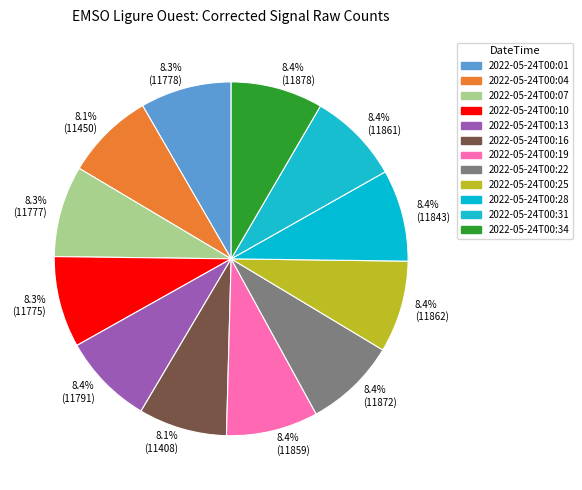

To the nearest percent, what is the combined percentage of 2022-05-24T00:16 and 2022-05-24T00:34?

16%